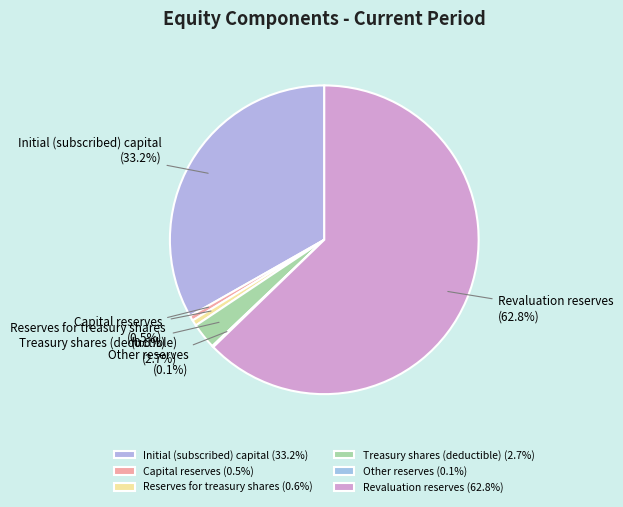

Approximately how many times larger is the value at Initial (subscribed) capital compared to Revaluation reserves?

0.5